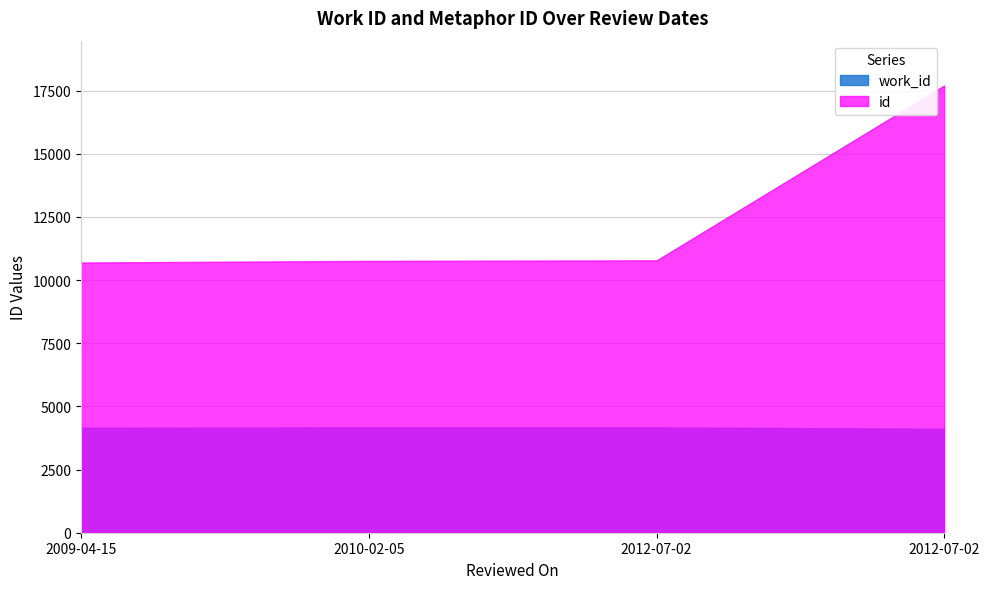

Which category has the lowest value in the work_id series?

2012-07-02